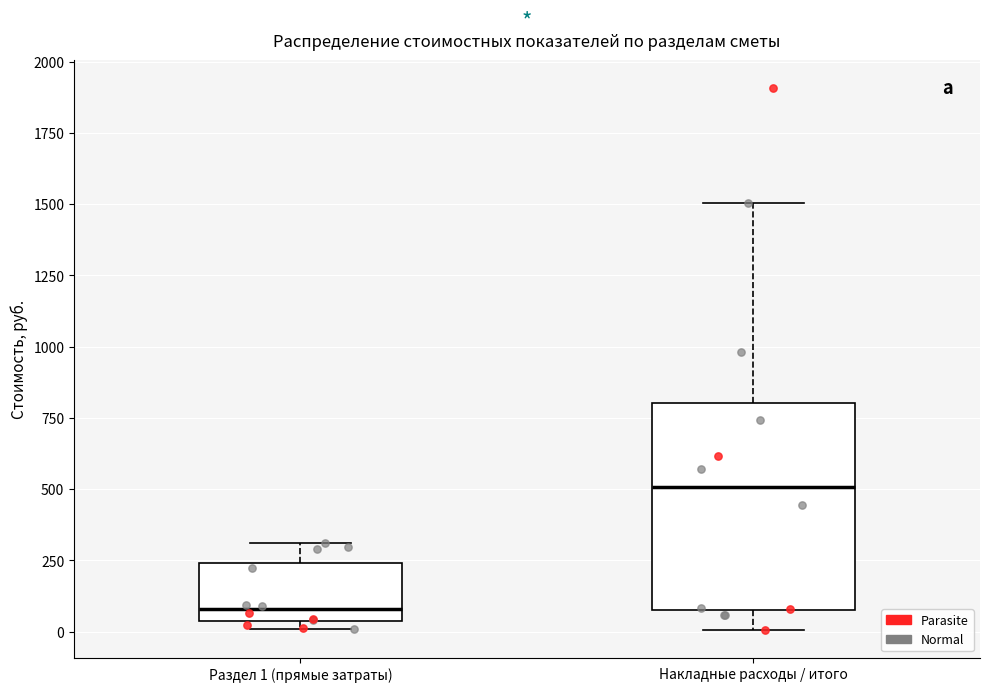

Which box has the lowest median line?

Раздел 1 (прямые затраты)